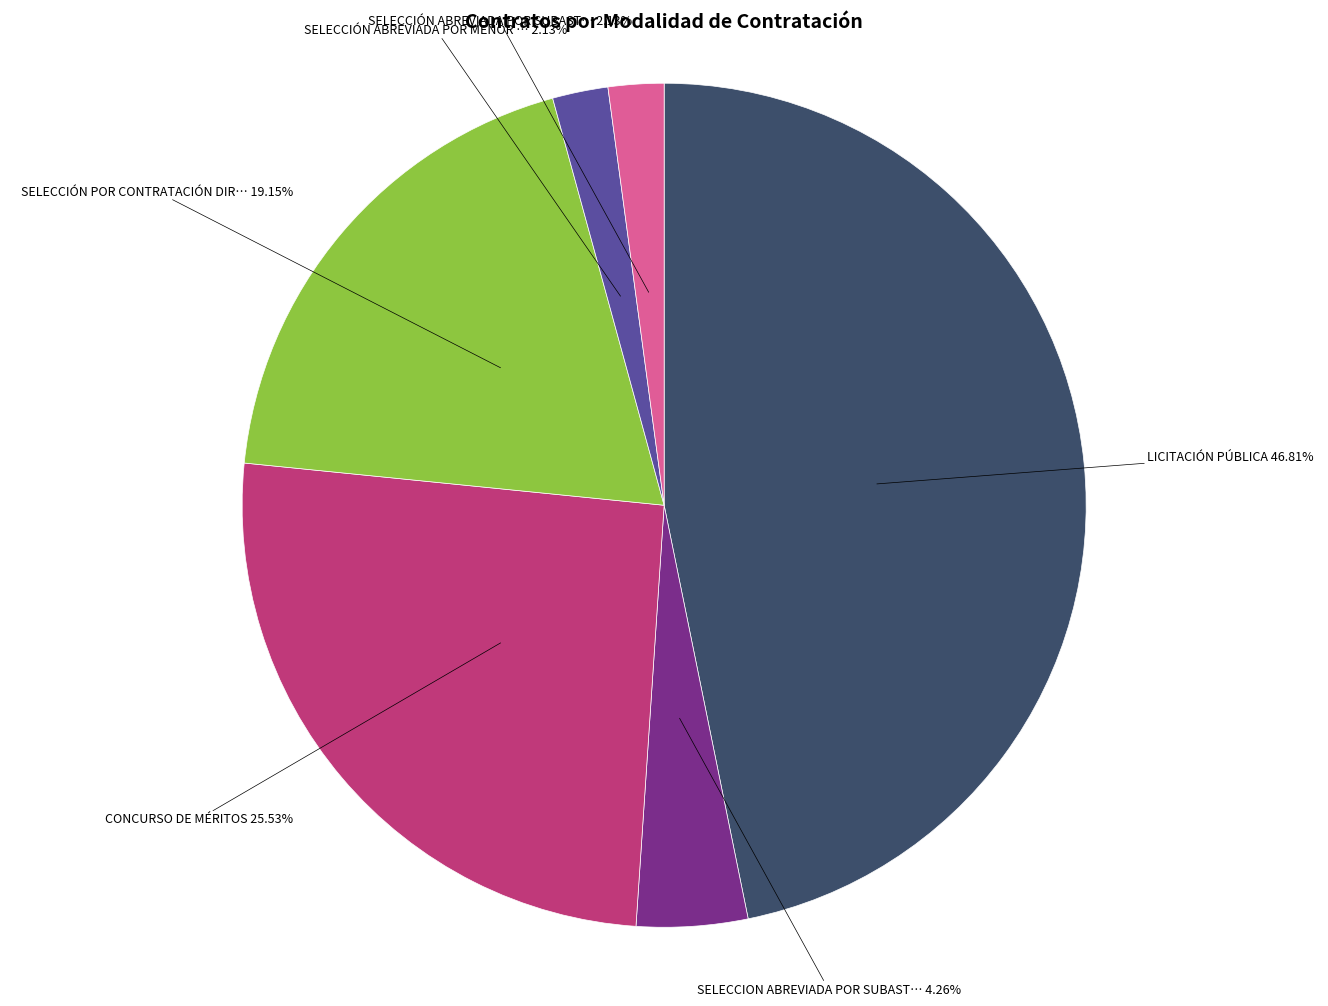

Is it true that CONCURSO DE MÉRITOS is 26% of the pie?

True